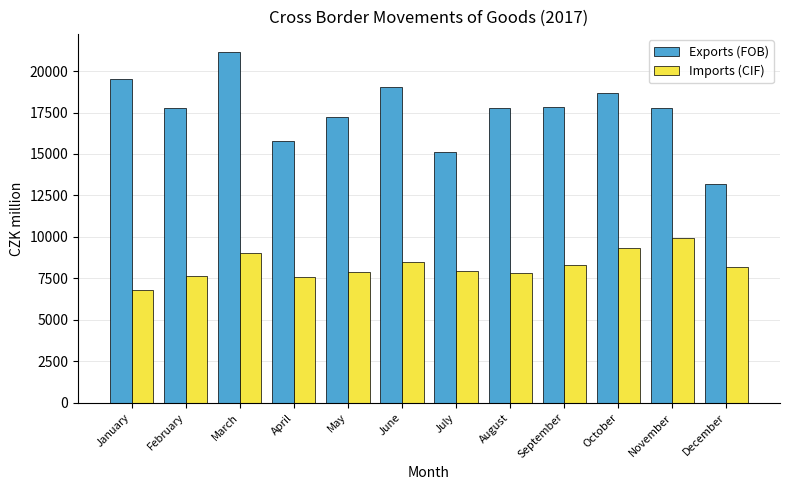

At how many categories does at least one series exceed 15448?

10